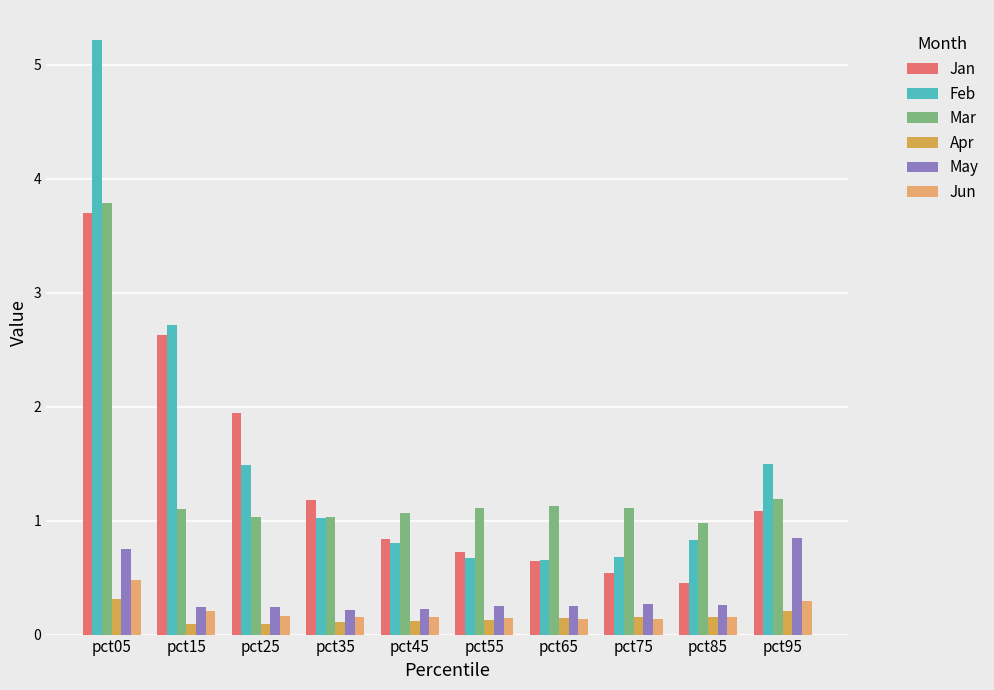

Read the May value at pct35.

0.2